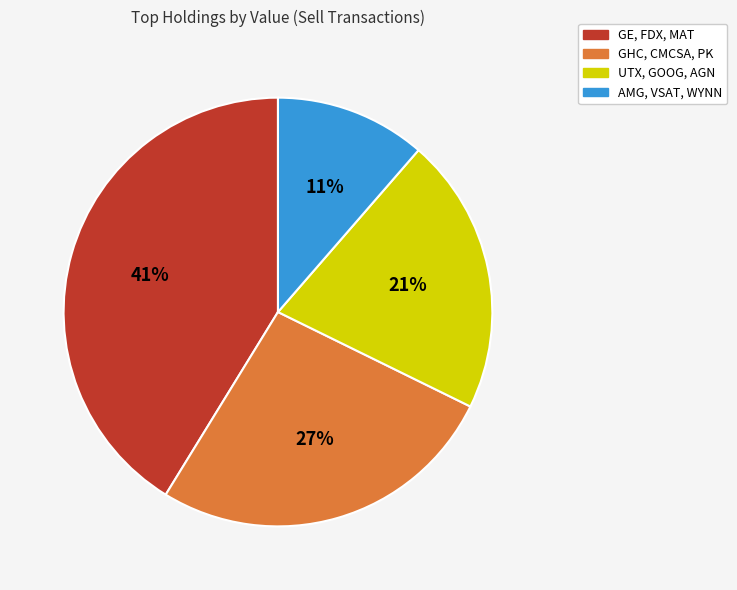

Does UTX, GOOG, AGN account for over 50% of the chart?

No